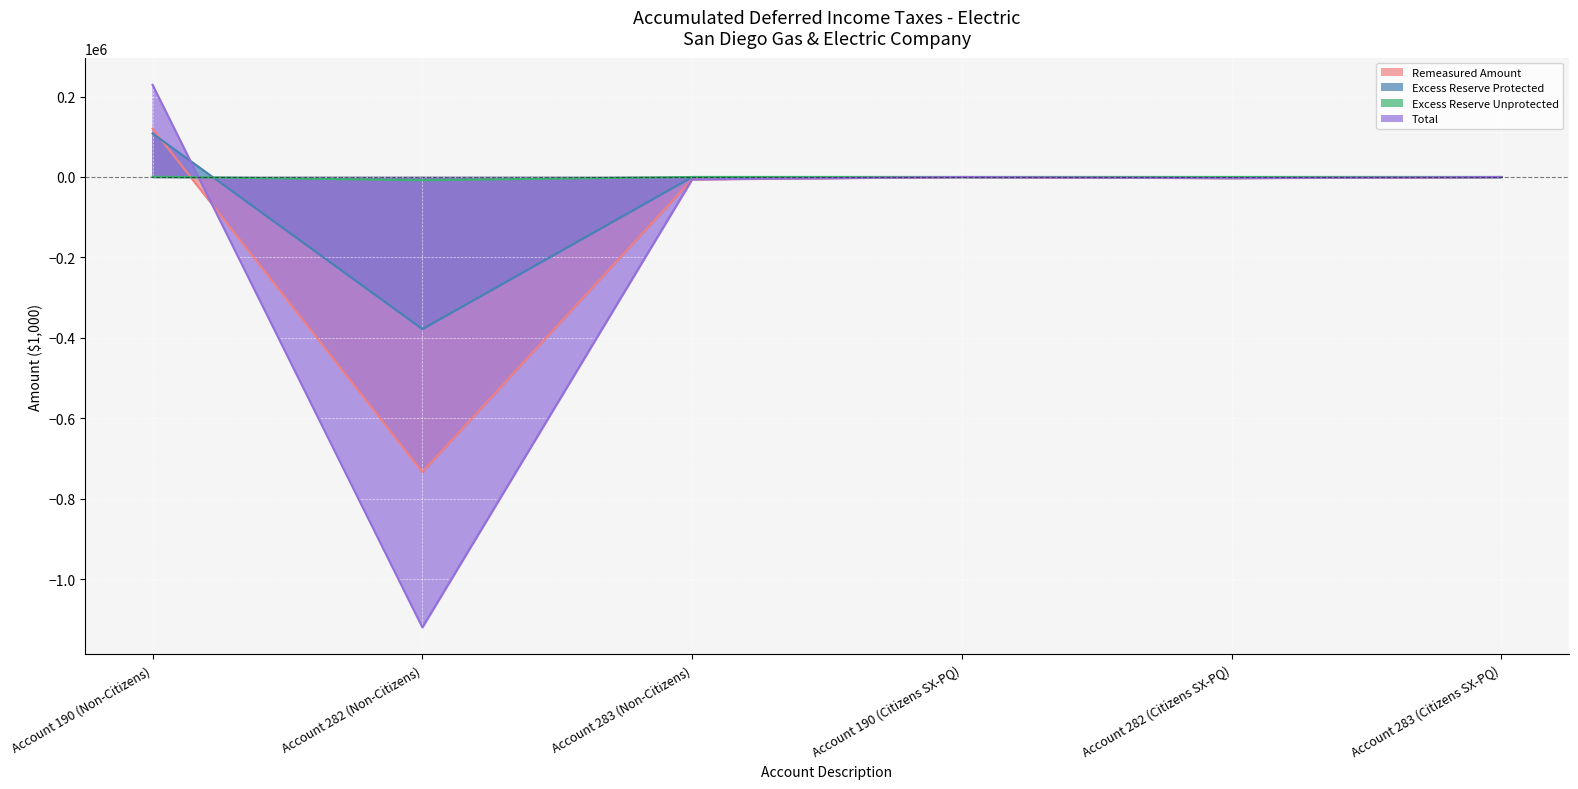

What is the sum of the Excess Reserve Unprotected values at Account 283 (Citizens SX-PQ) and Account 190 (Non-Citizens)?

769.9